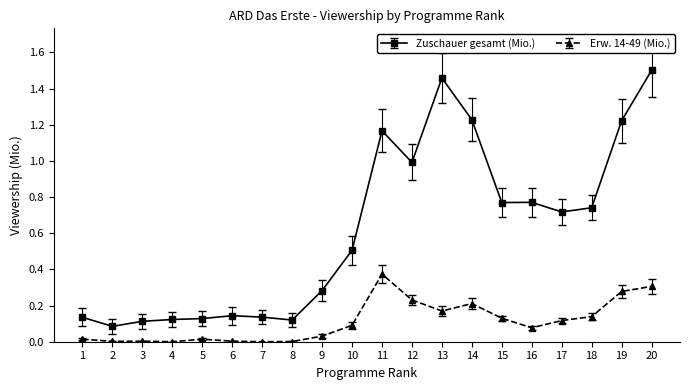

Which series has the largest total across all categories?

Zuschauer gesamt (Mio.)